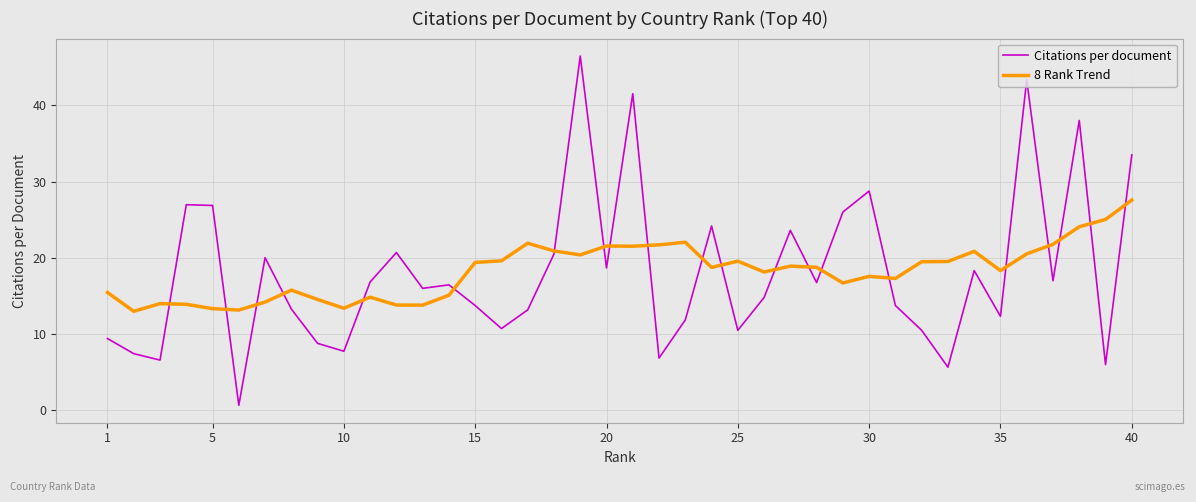

What is the difference between the maximum and minimum values in the Citations per document series?

45.8